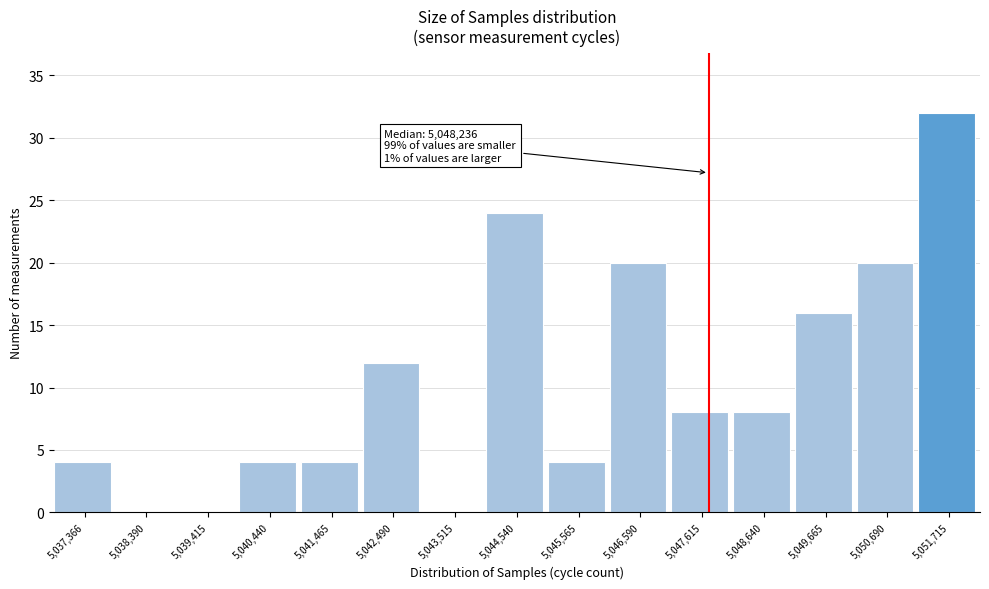

Reading left to right, list all the values displayed in this chart.

5,037,366=4	5,038,390=0	5,039,415=0	5,040,440=4	5,041,465=4	5,042,490=12	5,043,515=0	5,044,540=24	5,045,565=4	5,046,590=20	5,047,615=8	5,048,640=8	5,049,665=16	5,050,690=20	5,051,715=32